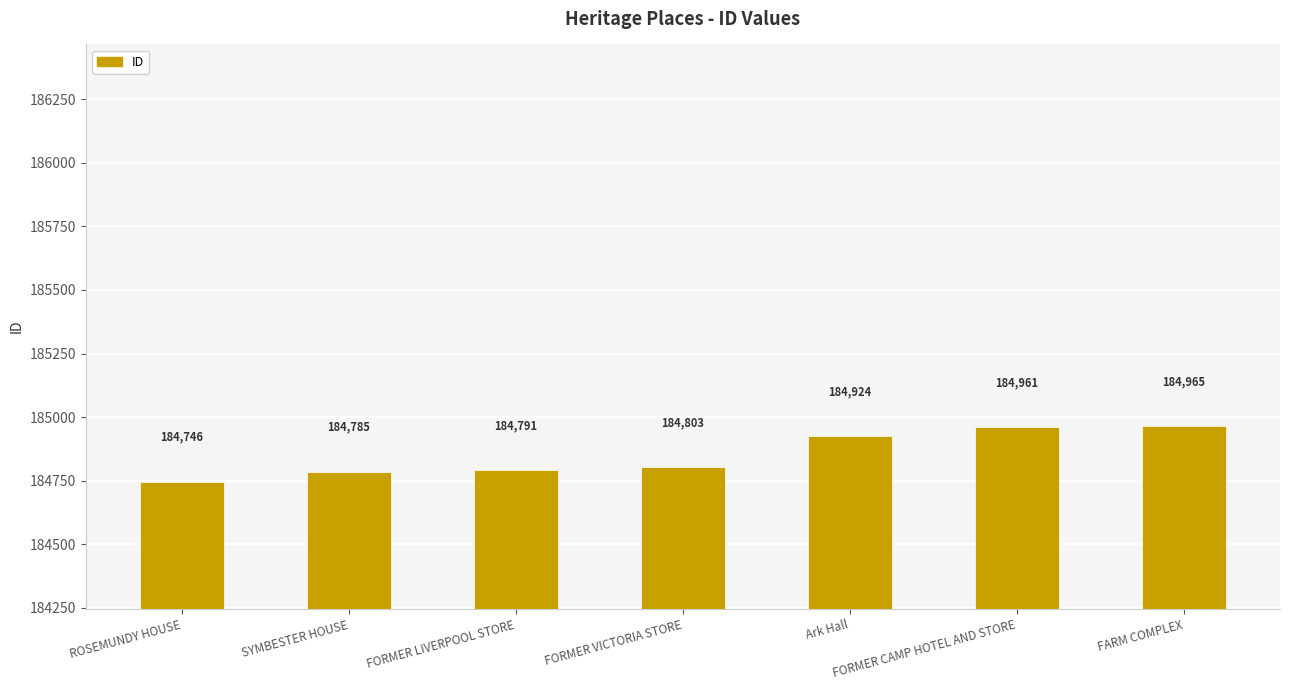

What is the average value?

184854